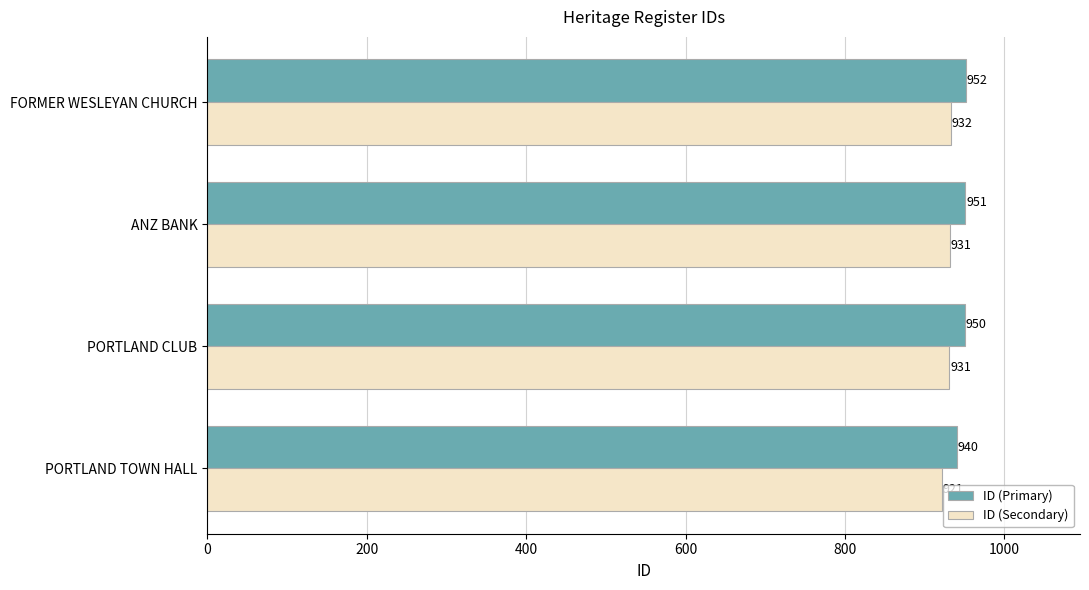

Which label corresponds to the smallest value in the chart?

PORTLAND TOWN HALL